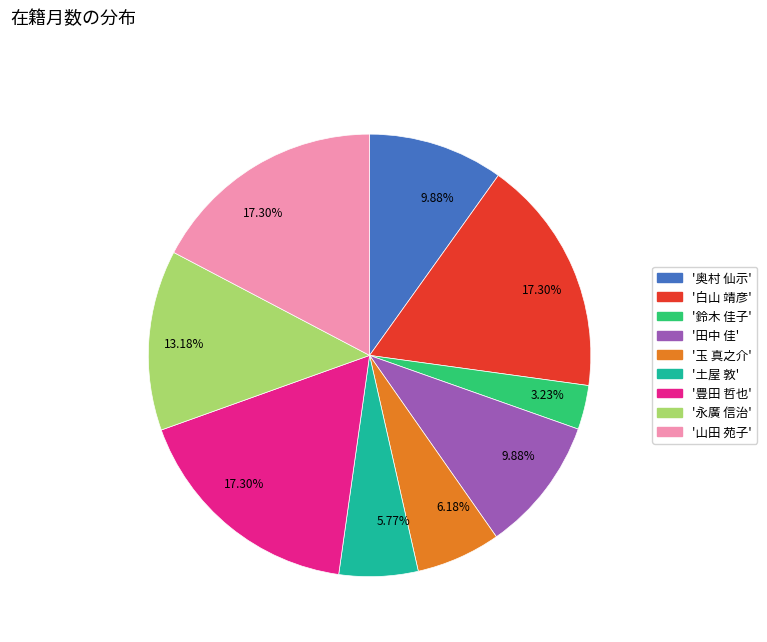

To the nearest percent, what is the difference between the largest and smallest slice percentages?

14%